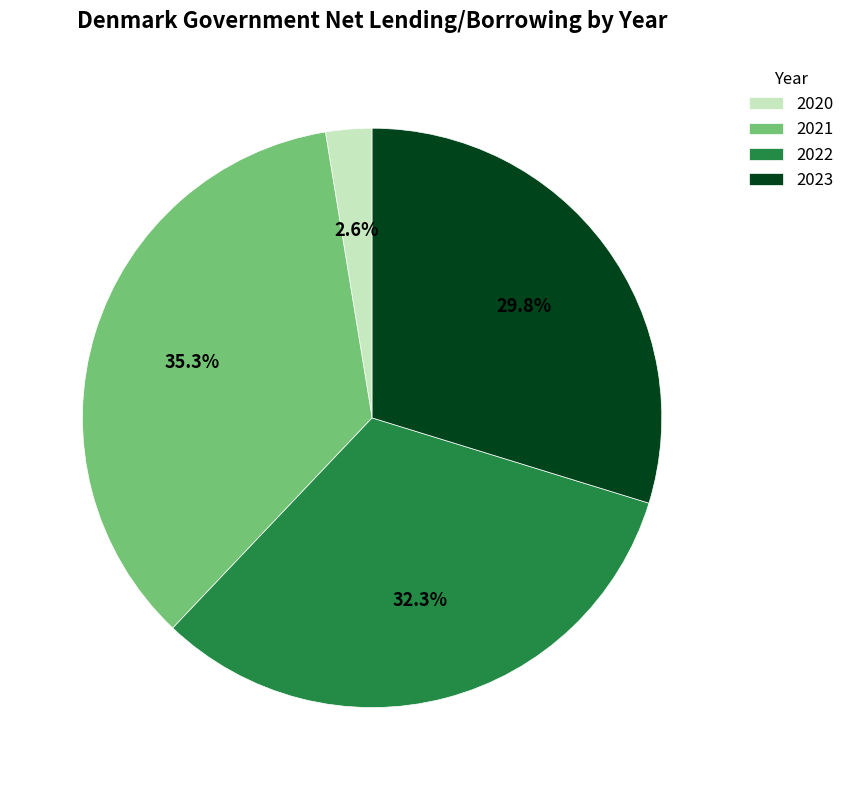

To the nearest percent, what is the combined percentage of 2023 and 2020?

32%